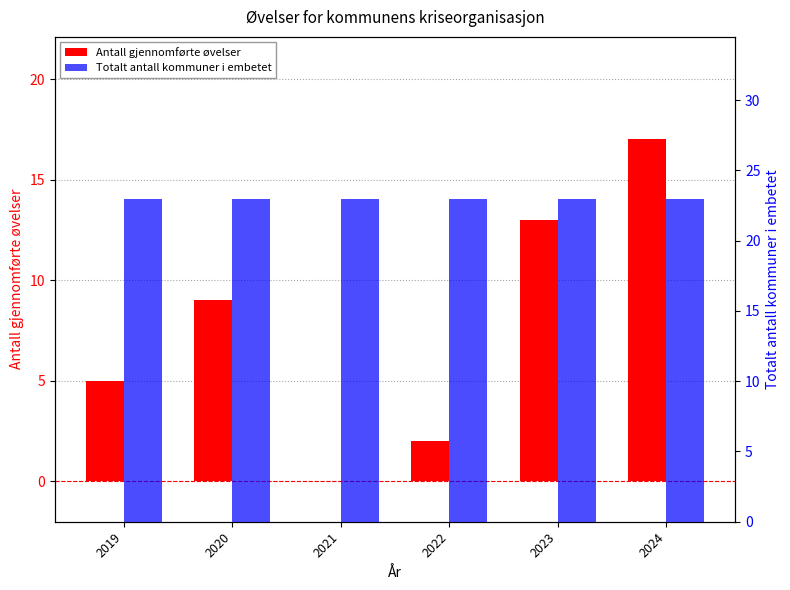

Count the Antall gjennomførte øvelser values in the range 2 to 13.

4